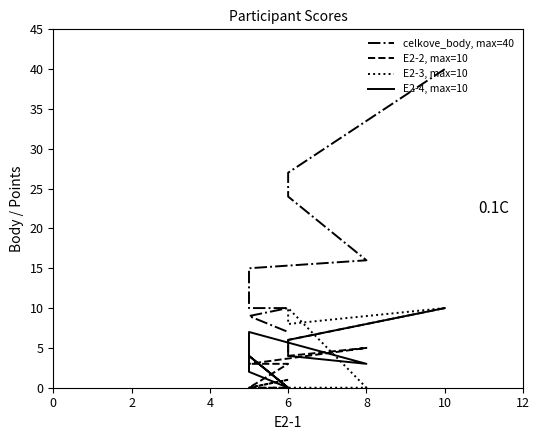

True or false: celkove_body, max=40 and E2-4, max=10 cross at least once.

False